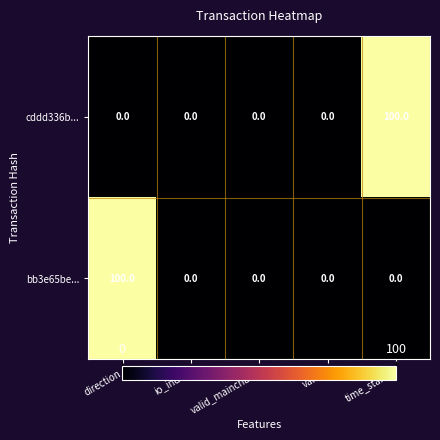

The value of cddd336b... at valid_mainchain is 0. True or false?

True